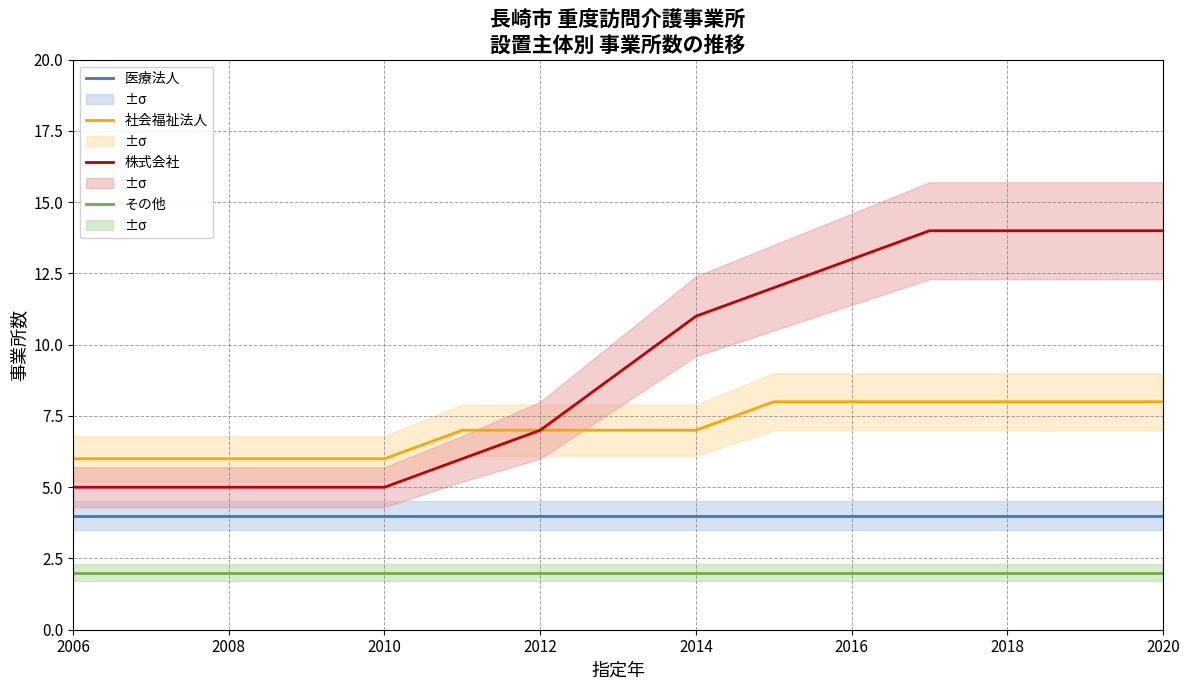

True or false: その他 has more than 1 interior local peaks.

False